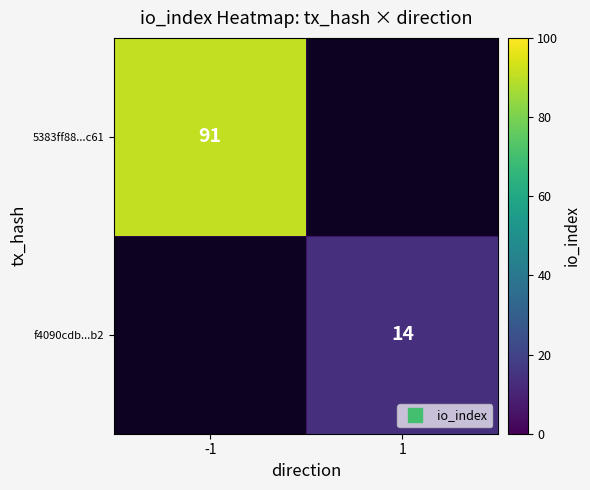

Rank the series by their average value, from highest to lowest.

5383ff88...c61, f4090cdb...b2